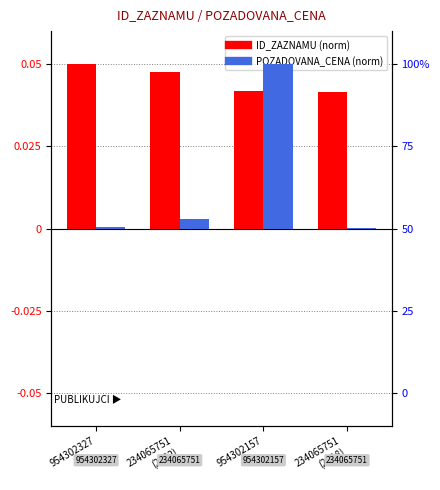

Reading left to right, transcribe all the data shown in this chart.

ID_ZAZNAMU (norm): 954302327=0.1	234065751
(2022)=0.0	954302157=0.0	234065751
(2018)=0.0
POZADOVANA_CENA (norm): 954302327=0.0	234065751
(2022)=0.0	954302157=0.1	234065751
(2018)=0.0